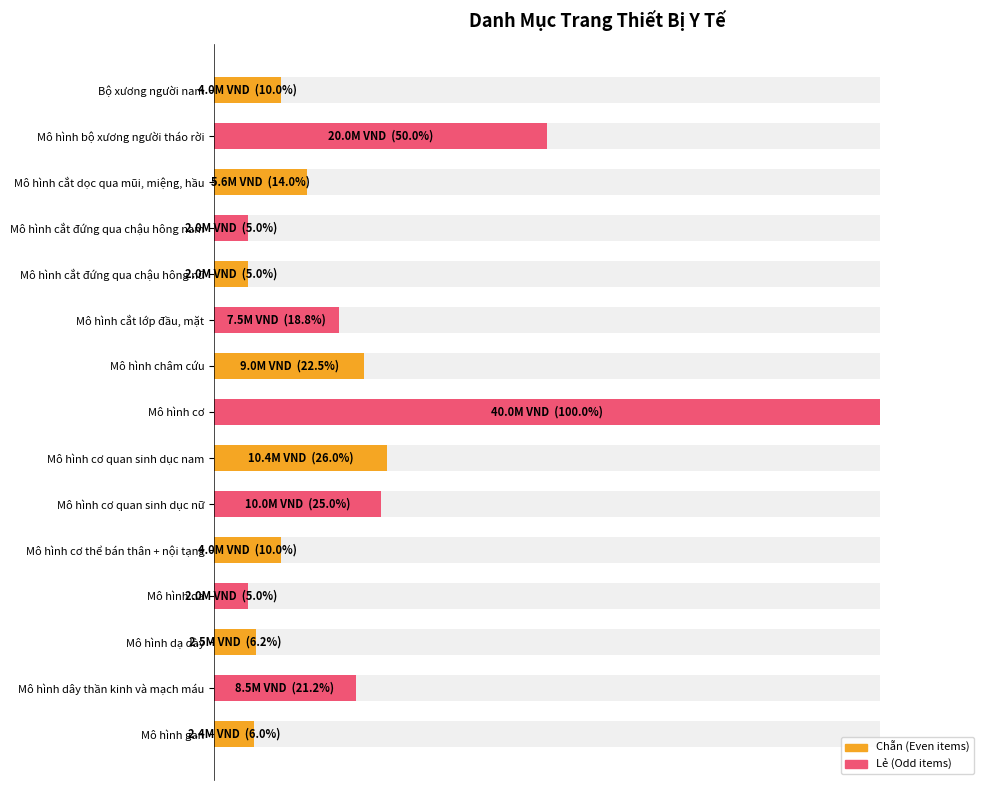

Is it true that the value at Mô hình bộ xương người tháo rời is 50.0?

True